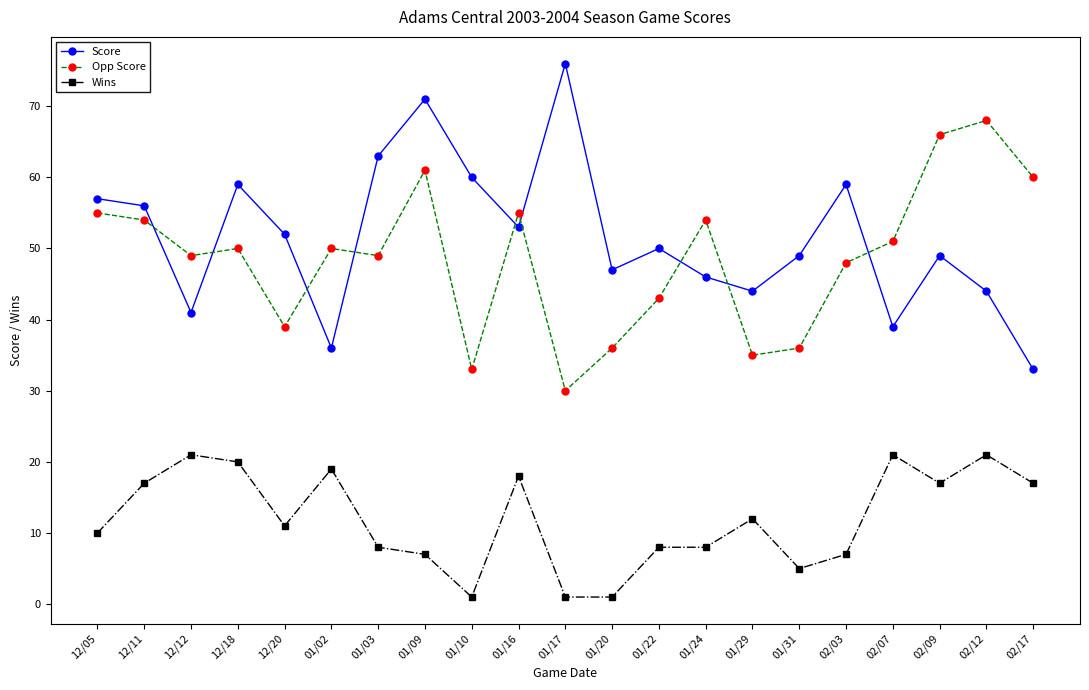

At which category is the sum across all series the highest?

01/09